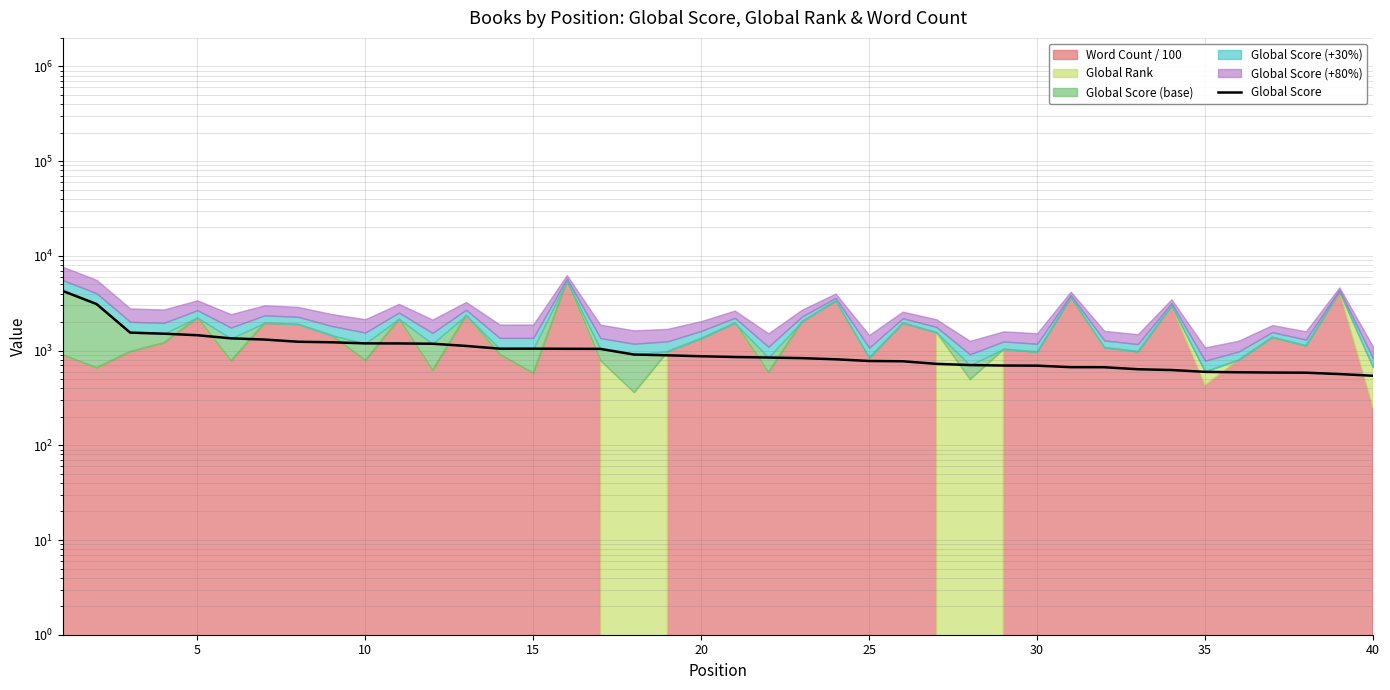

At which label is the value closest to 2397?

5